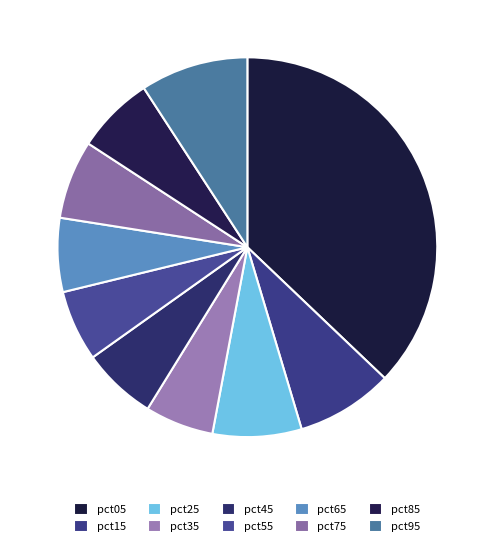

Rank the categories by value from lowest to highest.

pct35, pct55, pct65, pct45, pct85, pct75, pct25, pct15, pct95, pct05